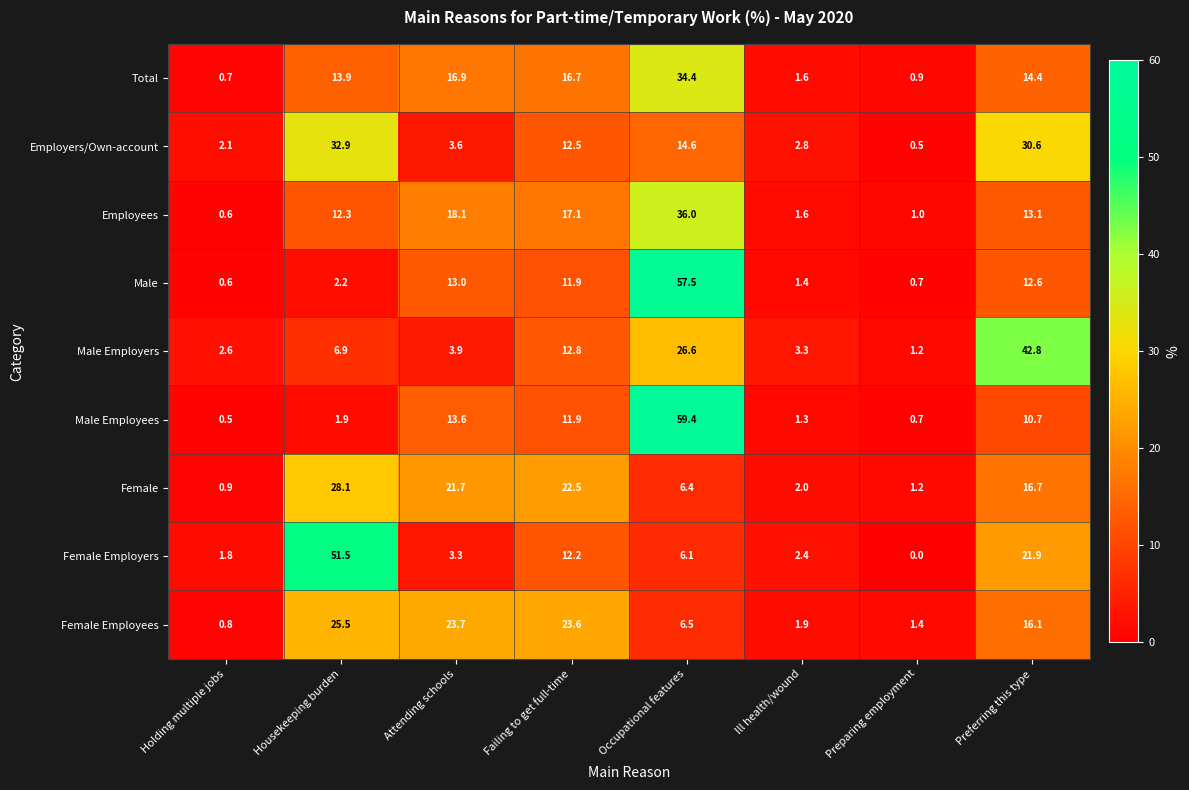

Which series has the largest range (max minus min)?

Male Employees